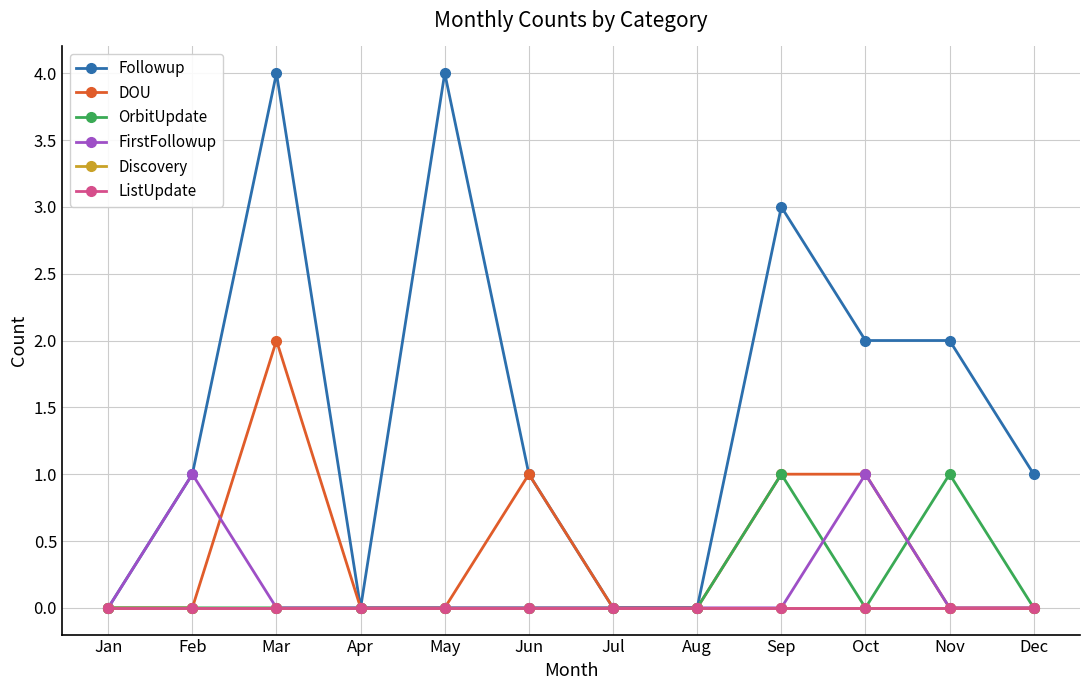

How many interior local valleys does the OrbitUpdate series have?

1